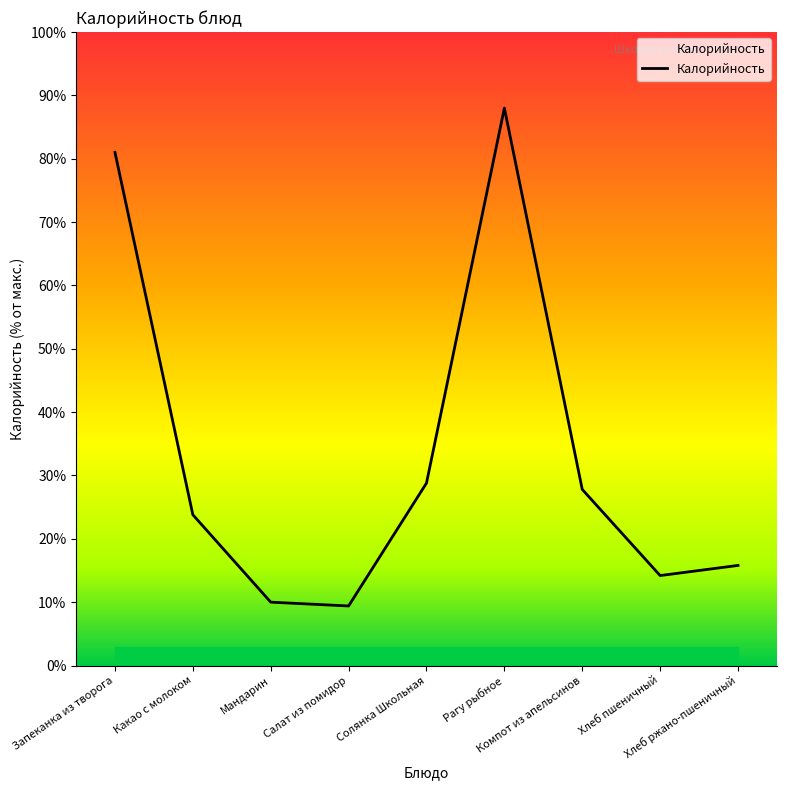

What is the greatest value displayed?

88.0